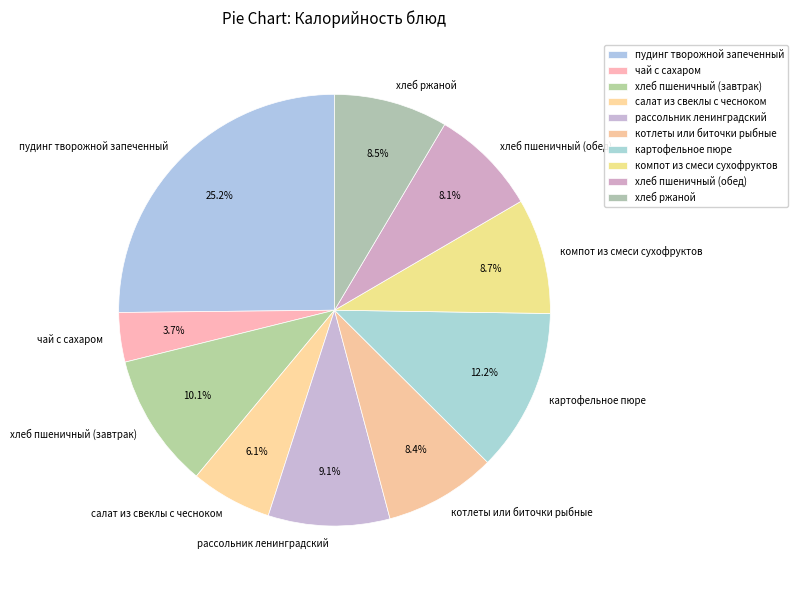

Between картофельное пюре and чай с сахаром, which is larger?

картофельное пюре